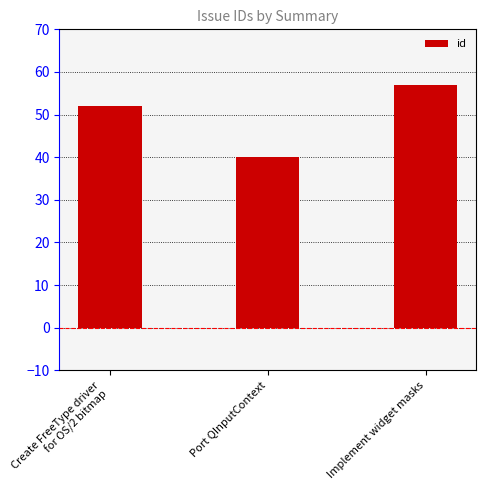

Reading right to left, list all the values displayed in this chart.

57	40	52